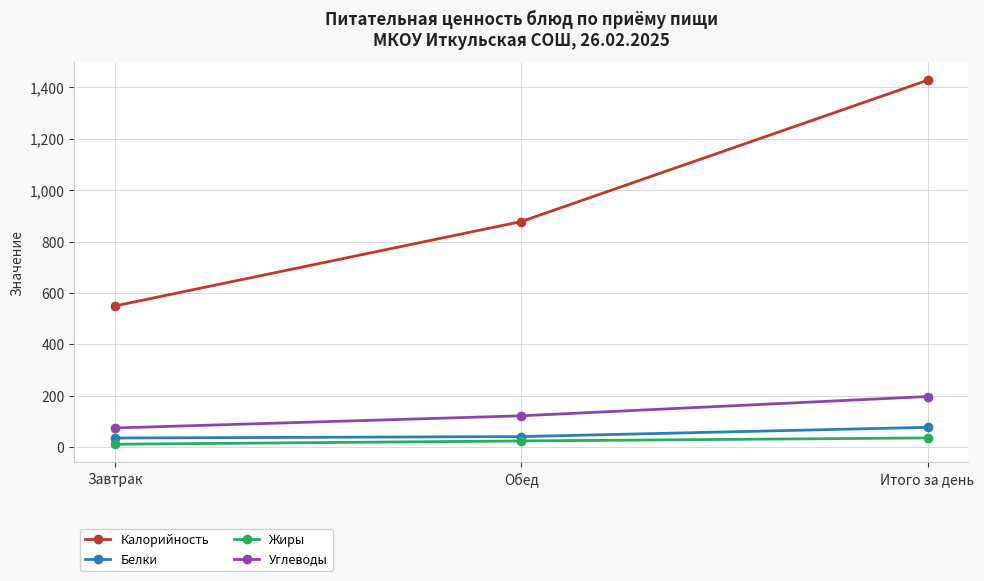

Which series has the widest spread of values?

Калорийность